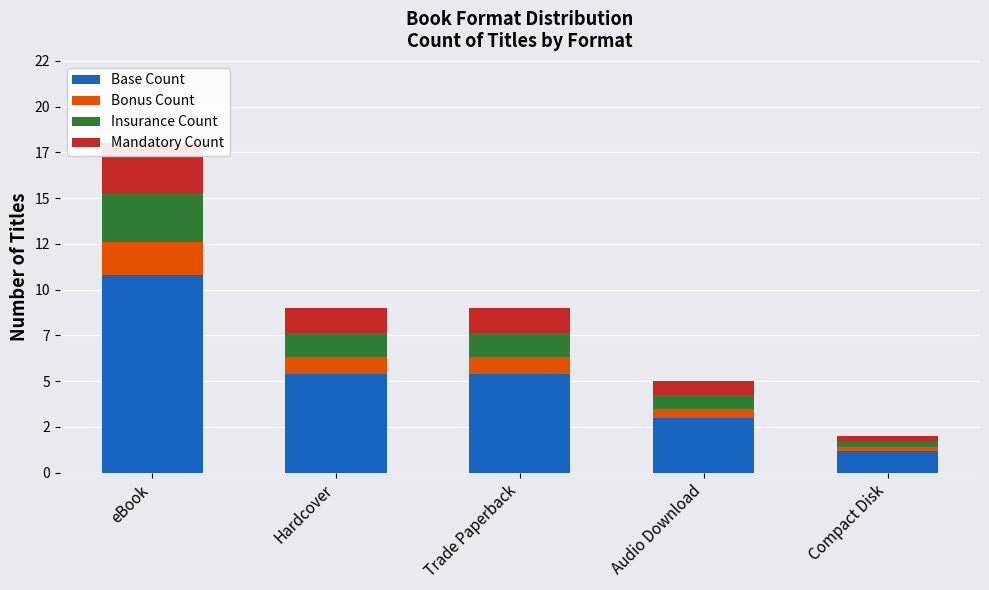

Are the bars horizontal?

No